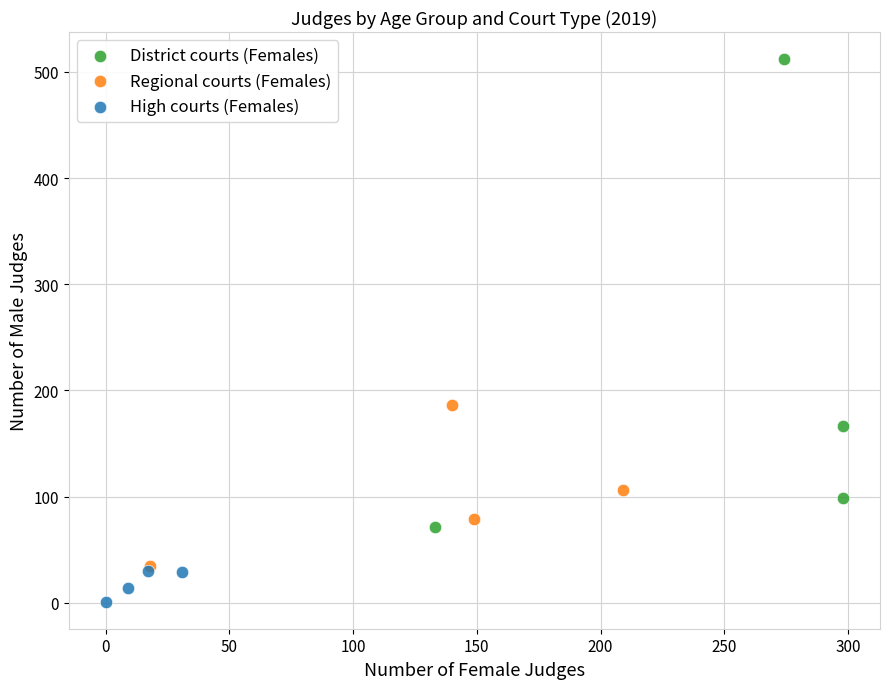

Which series contains the highest Y value?

District courts (Females)